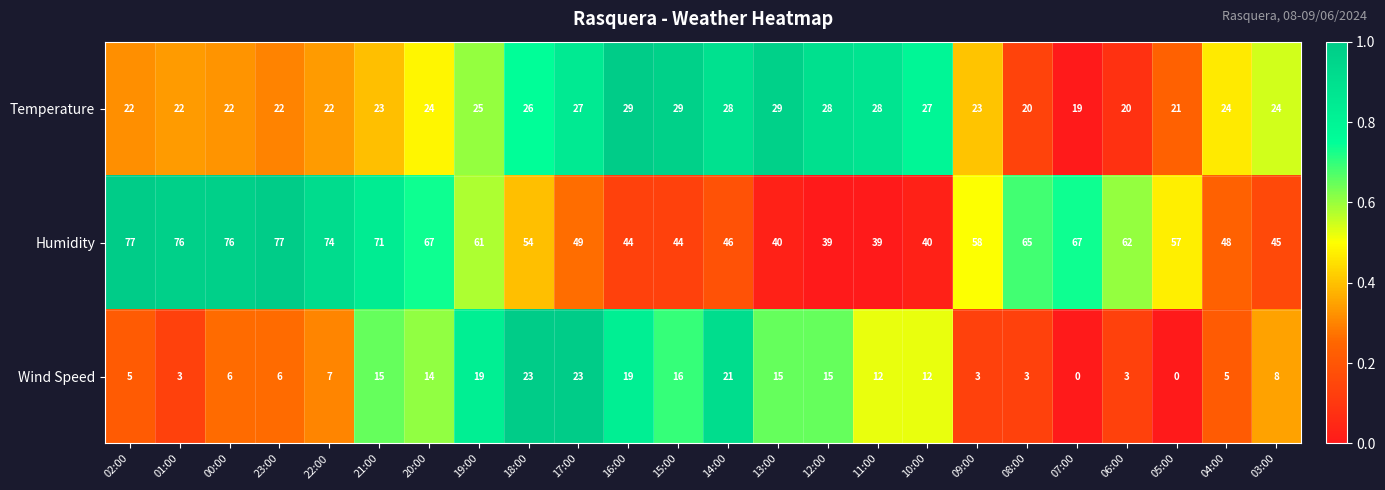

Between 01:00 and 16:00, which series saw the biggest shift?

Humidity